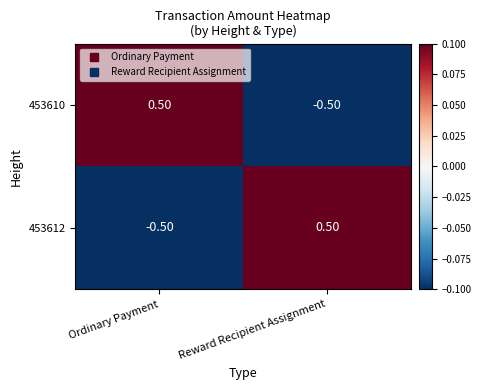

At which label does 453610 first exceed 0?

Ordinary Payment